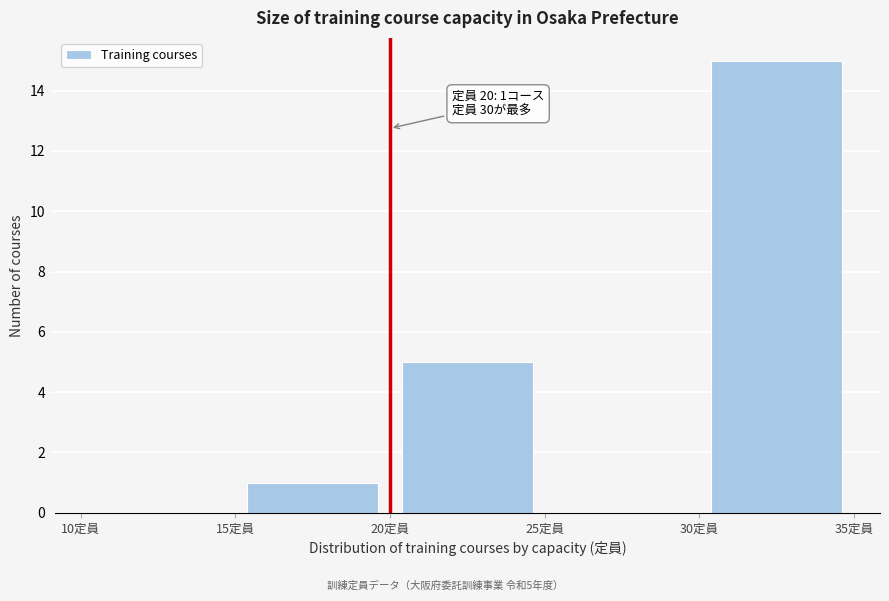

Which range on the x-axis has the tallest bar?

30 to 35